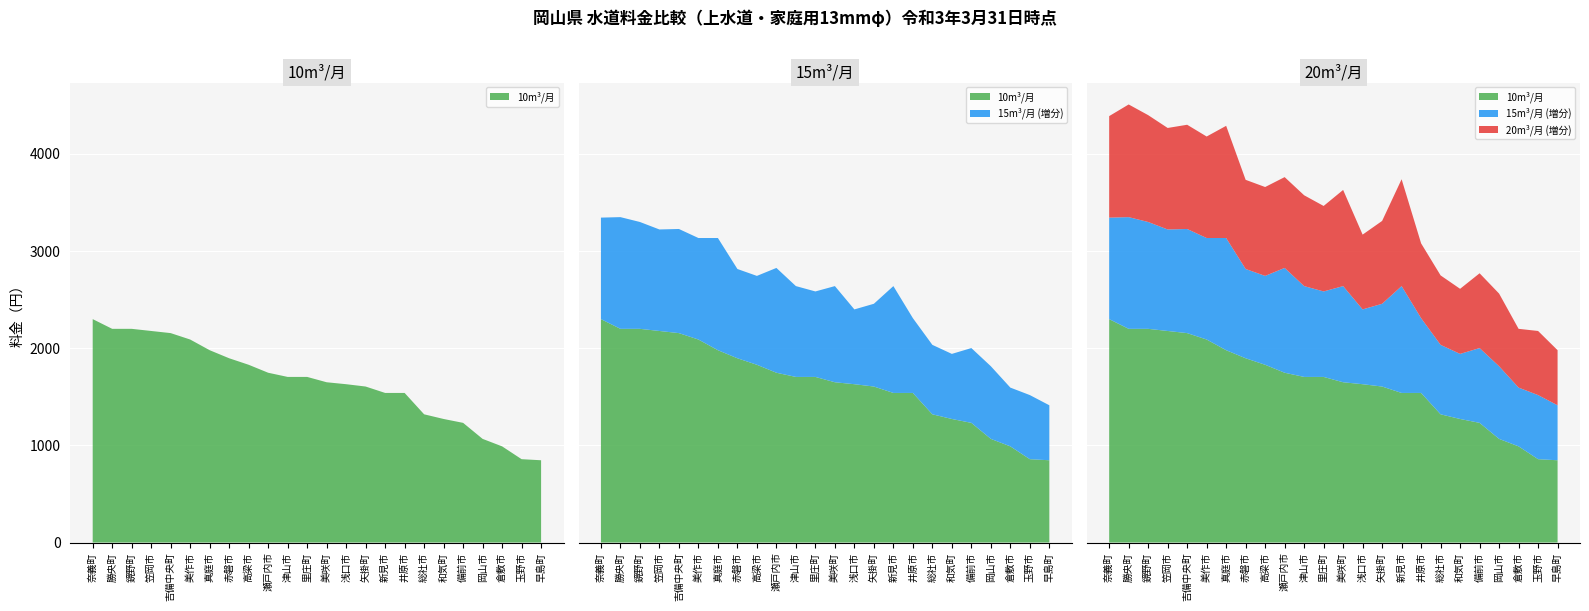

Reading left to right, transcribe all the data shown in this chart.

10m³/月: 奈義町=2300	勝央町=2200	鏡野町=2200	笠岡市=2178	吉備中央町=2156	美作市=2090	真庭市=1980	赤磐市=1897	高梁市=1830	瀬戸内市=1748	津山市=1705	里庄町=1705	美咲町=1650	浅口市=1630	矢掛町=1606	新見市=1540	井原市=1540	総社市=1320	和気町=1272	備前市=1232	岡山市=1067	倉敷市=990	玉野市=858	早島町=847
15m³/月: 奈義町=3345	勝央町=3350	鏡野町=3300	笠岡市=3223	吉備中央町=3228	美作市=3135	真庭市=3135	赤磐市=2816	高梁市=2745	瀬戸内市=2827	津山市=2640	里庄町=2585	美咲町=2640	浅口市=2400	矢掛町=2458	新見市=2640	井原市=2310	総社市=2035	和気町=1942	備前市=2002	岡山市=1815	倉敷市=1595	玉野市=1518	早島町=1413
20m³/月: 奈義町=4390	勝央町=4510	鏡野町=4400	笠岡市=4268	吉備中央町=4301	美作市=4180	真庭市=4290	赤磐市=3734	高梁市=3660	瀬戸内市=3762	津山市=3575	里庄町=3465	美咲町=3630	浅口市=3170	矢掛町=3311	新見市=3740	井原市=3080	総社市=2750	和気町=2612	備前市=2772	岡山市=2563	倉敷市=2200	玉野市=2178	早島町=1980